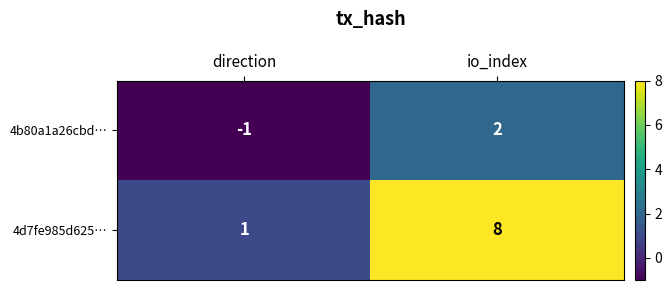

At which category is the sum across all series the highest?

io_index